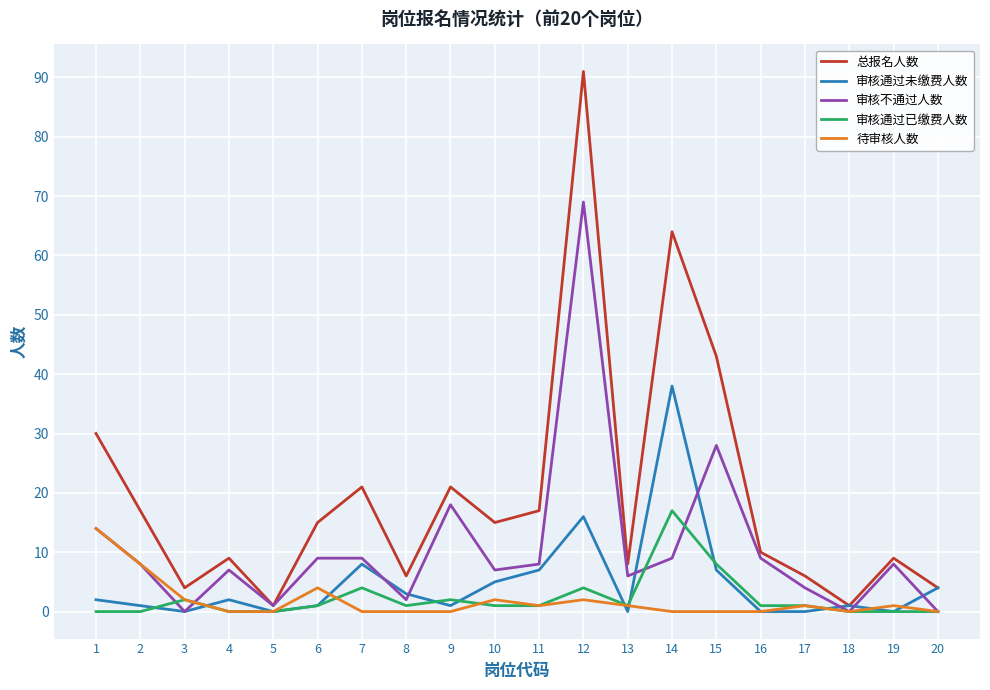

Which series has the largest range (max minus min)?

总报名人数